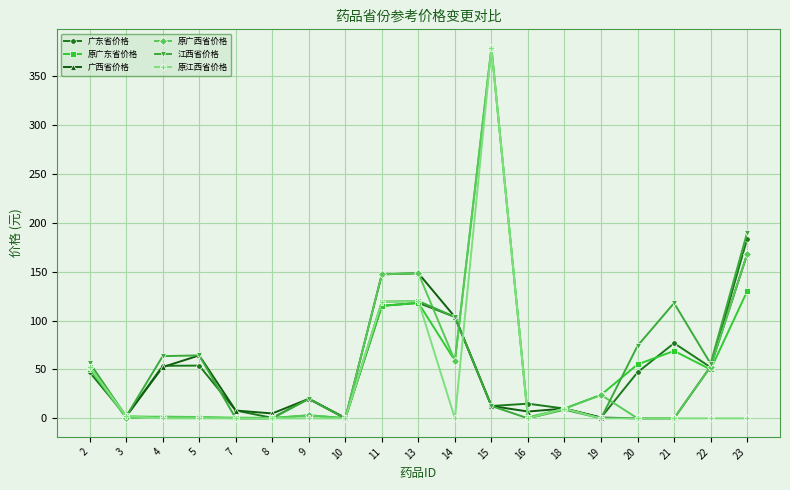

What are all the series names shown in the legend?

广东省价格, 原广东省价格, 广西省价格, 原广西省价格, 江西省价格, 原江西省价格